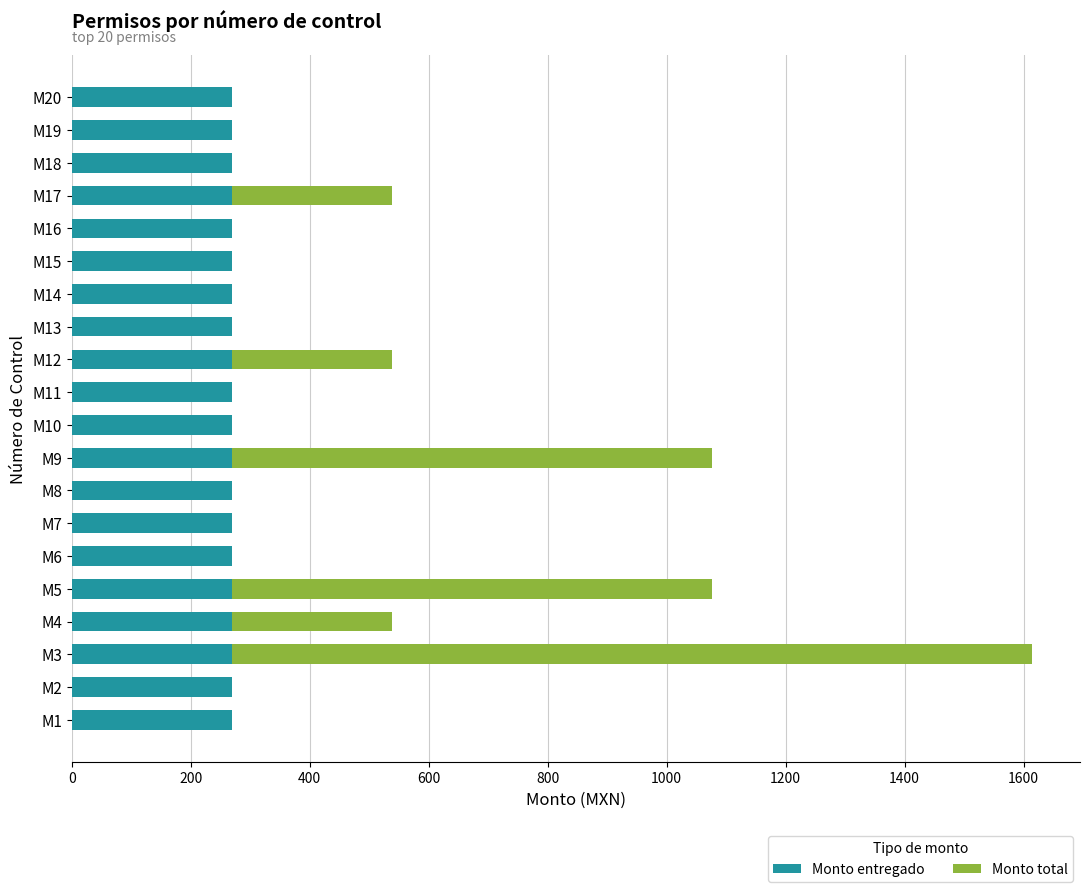

What is the sum of all Monto entregado values?

5380